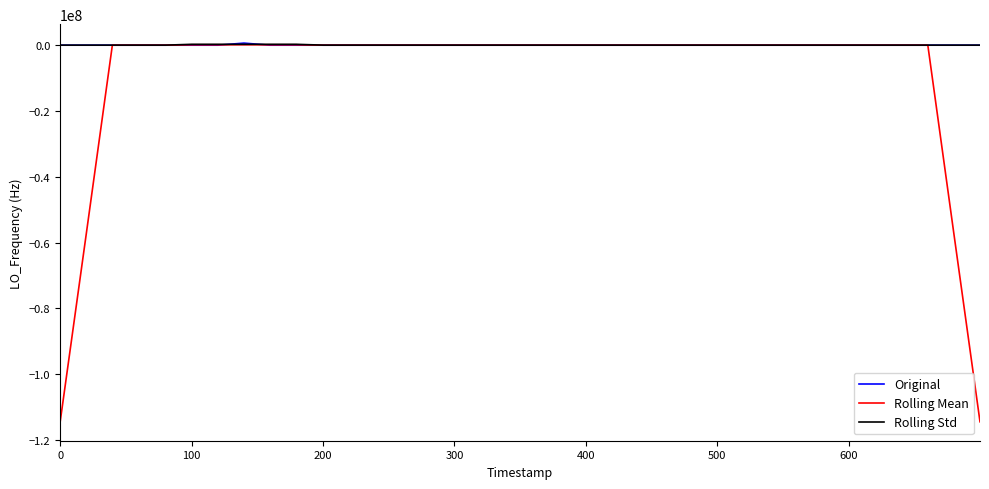

Which series has the widest spread of values?

Rolling Mean